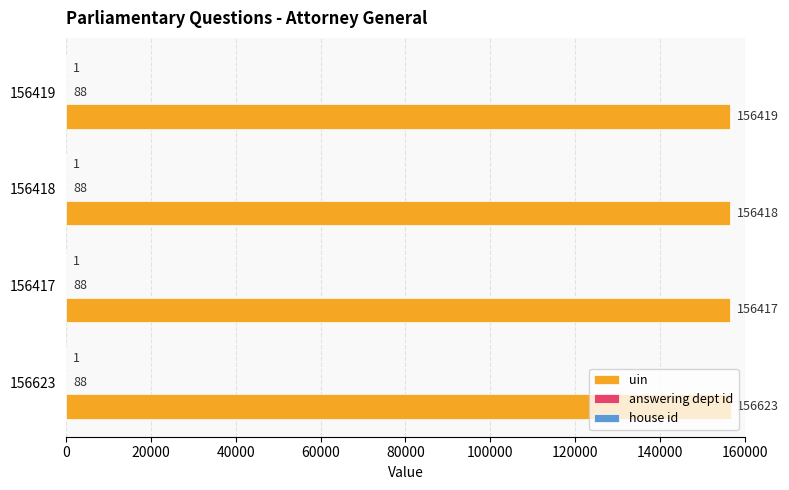

What is the sum of the uin values at 156623 and 156419?

313042